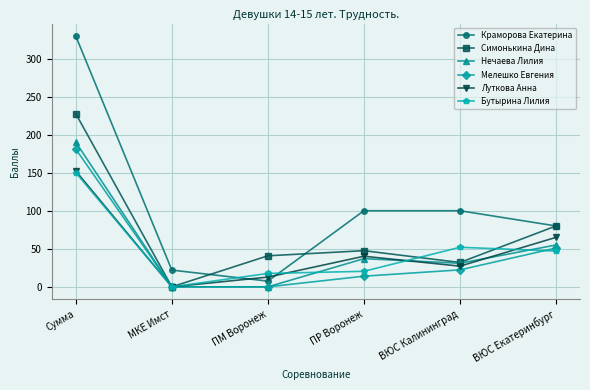

True or false: Луткова Анна has more than 1 interior local peaks.

False